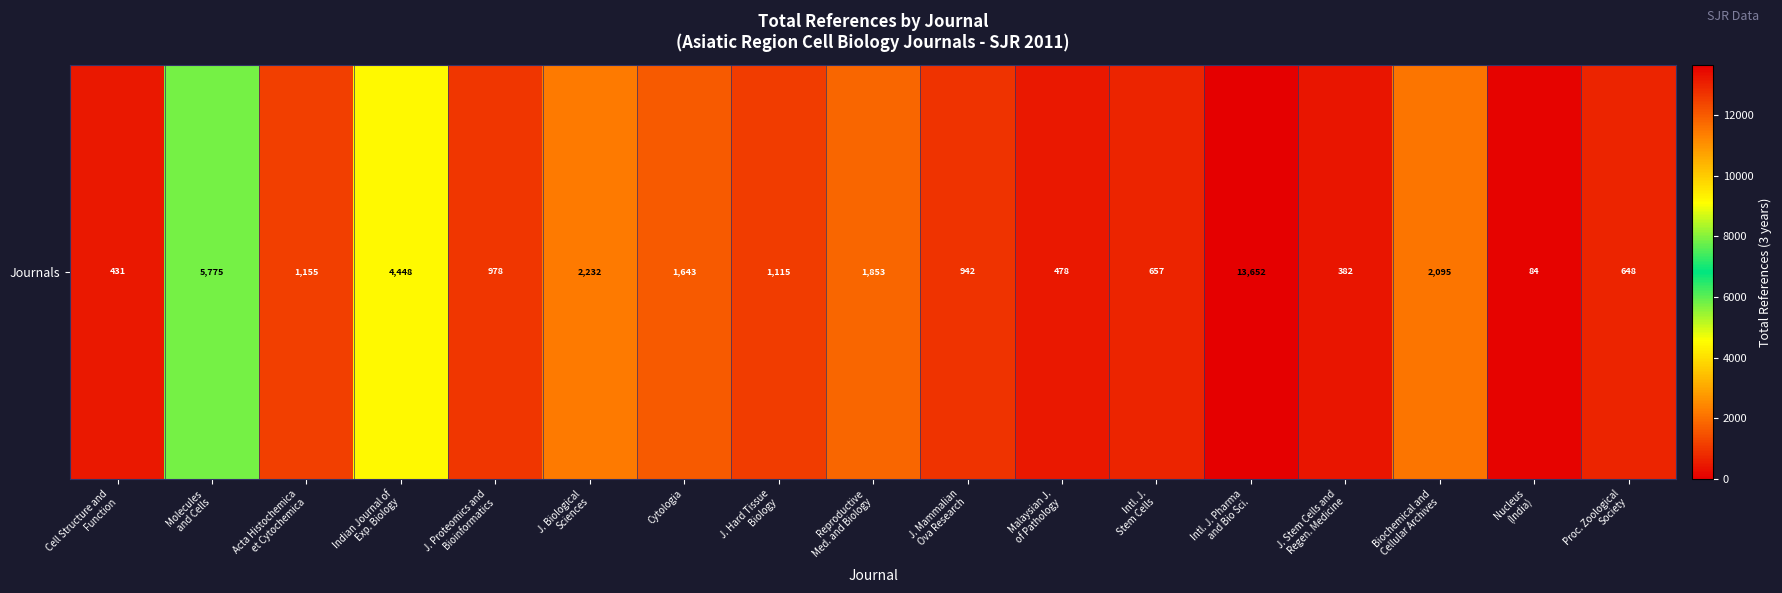

Reading left to right, transcribe all the data shown in this chart.

431	5775	1155	4448	978	2232	1643	1115	1853	942	478	657	13652	382	2095	84	648